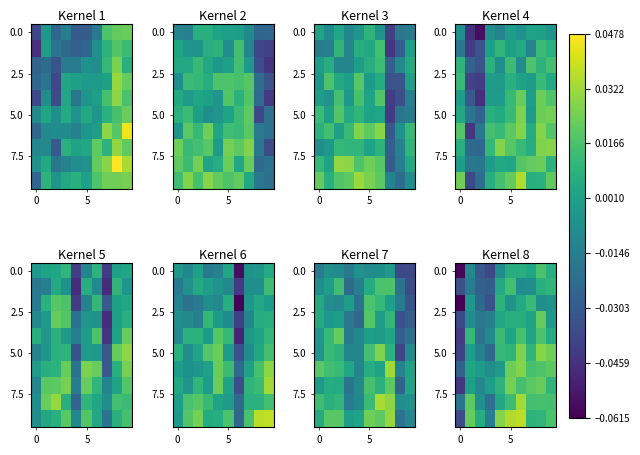

How many data points in row_5 are less than 0?

4